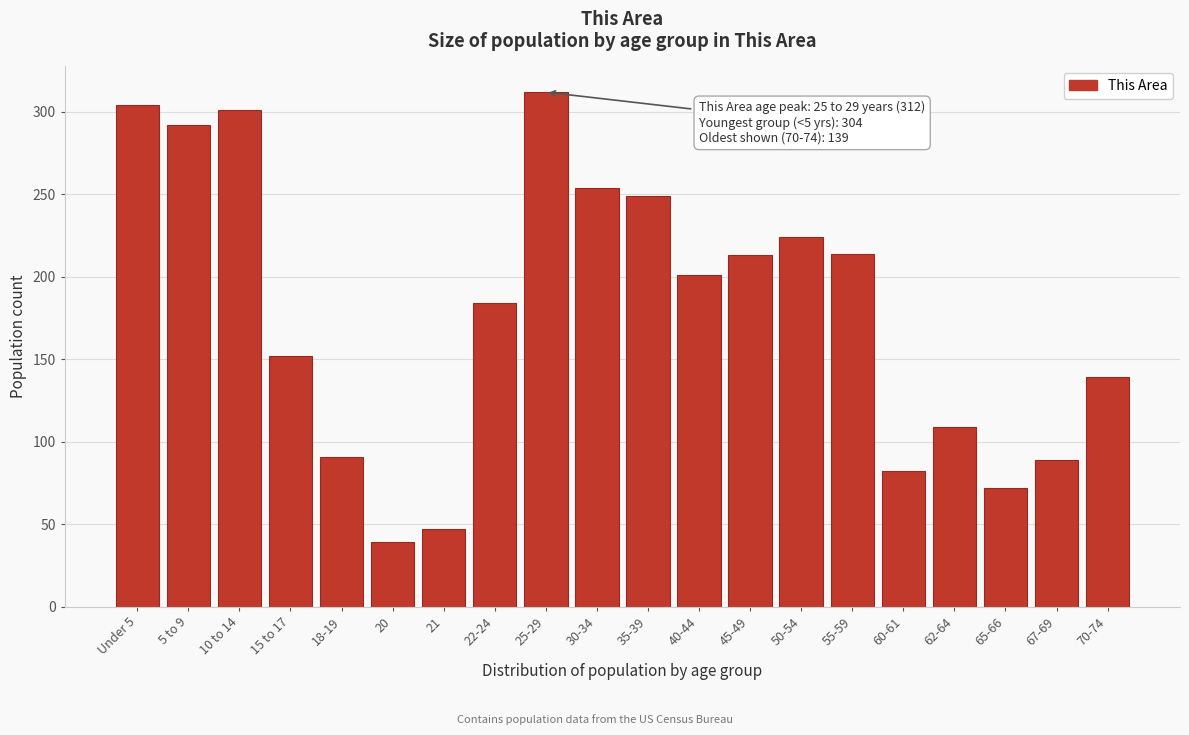

What is the change in value from 5 to 9 to 18-19?

-201